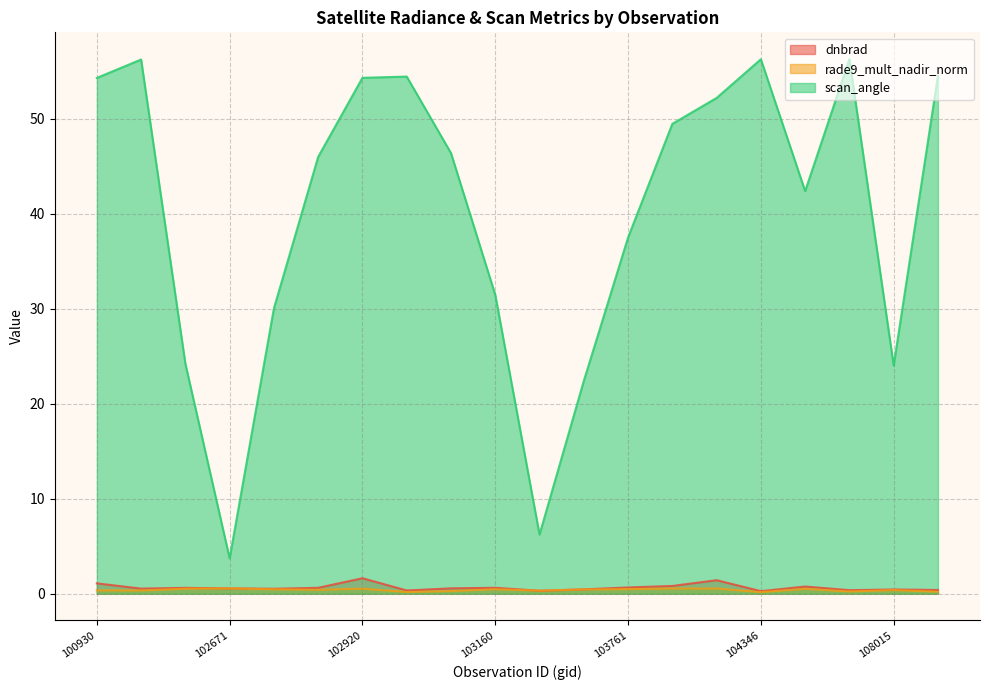

At which category does dnbrad reach its first local valley?

102421